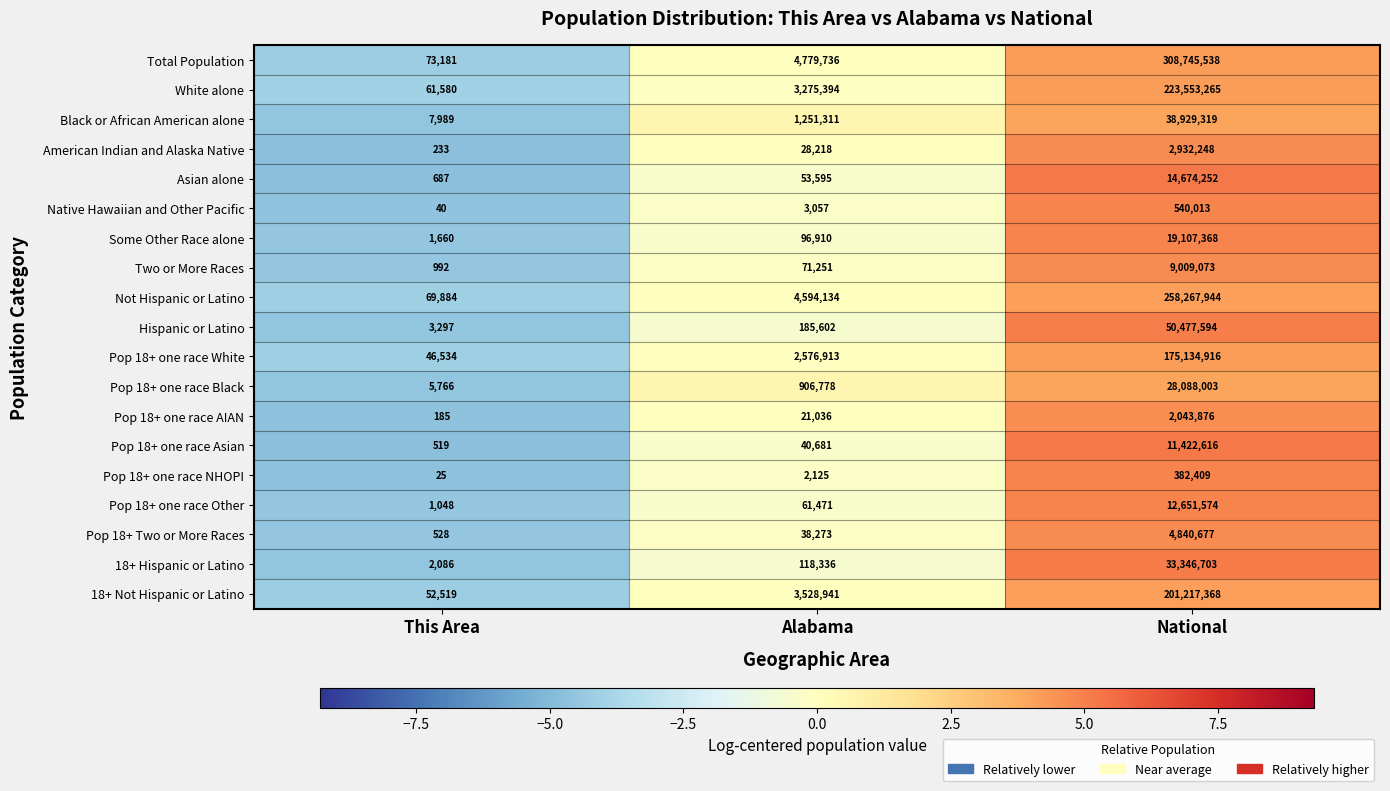

At which label is Not Hispanic or Latino closest to 129168914?

Alabama